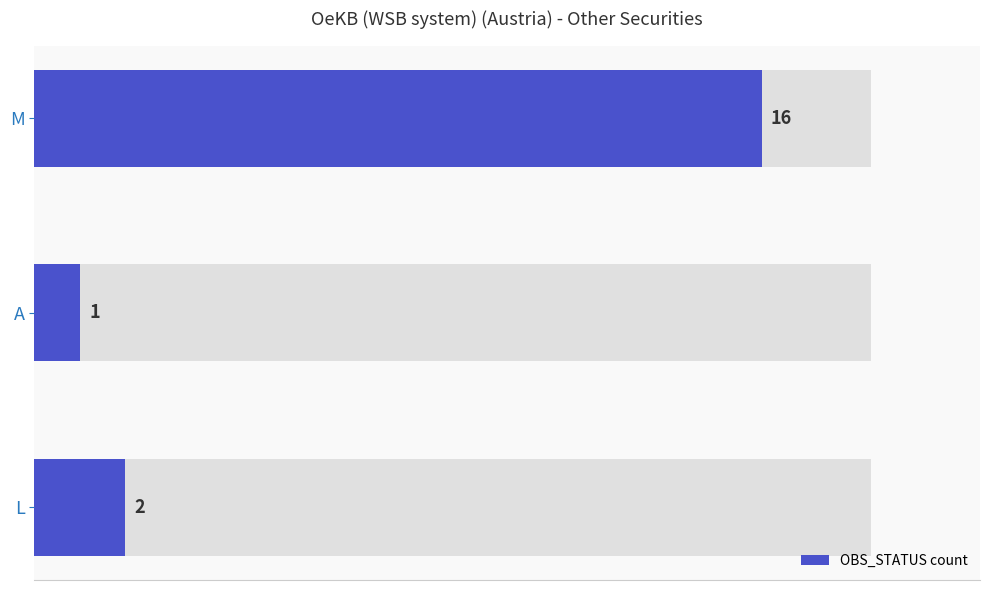

What is the value of the 3rd bar from the left?

16